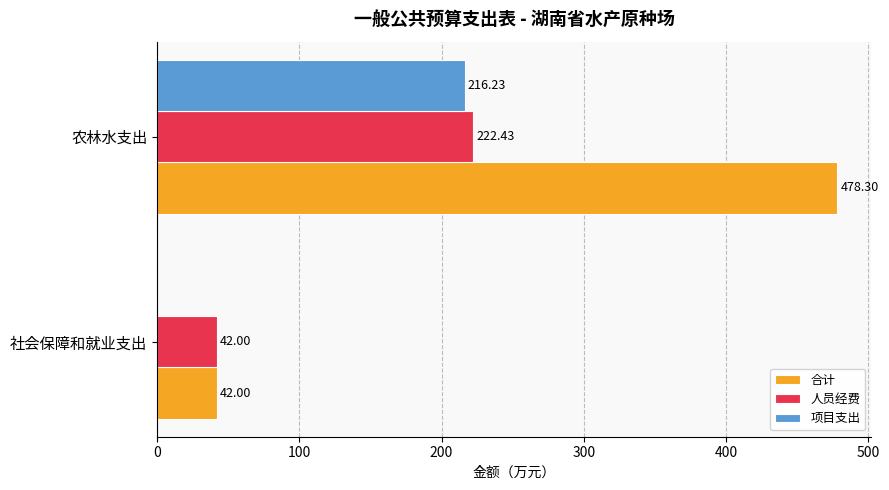

Is the value of 项目支出 at 社会保障和就业支出 greater than the value of 合计 at 社会保障和就业支出?

No